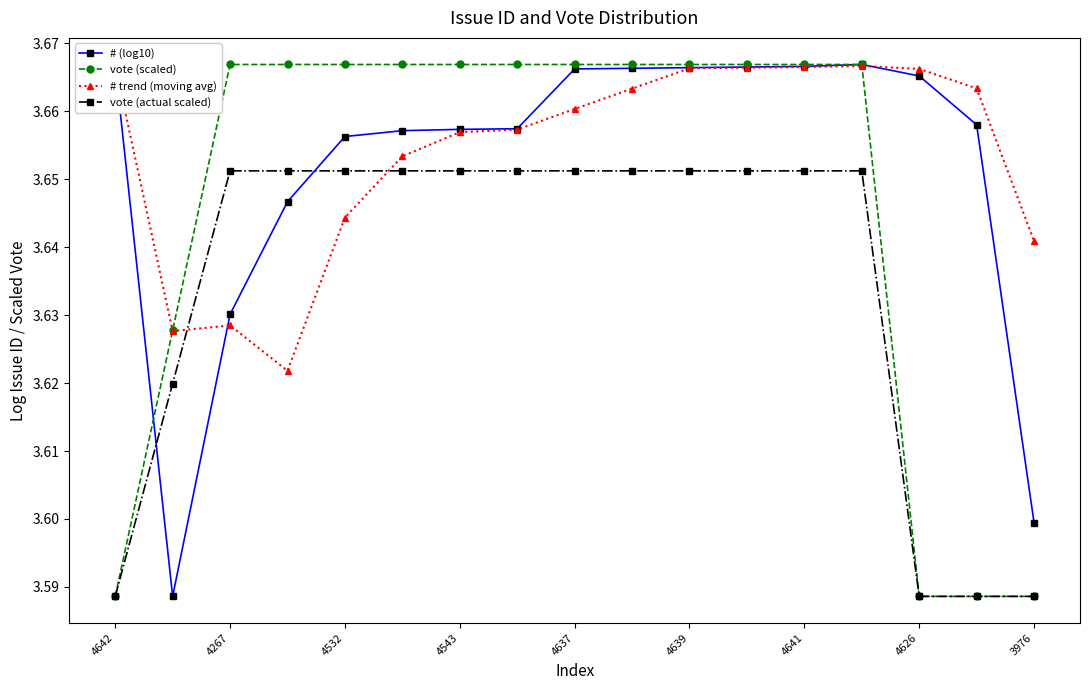

How many intersections are there between vote (actual scaled) and # (log10)?

2